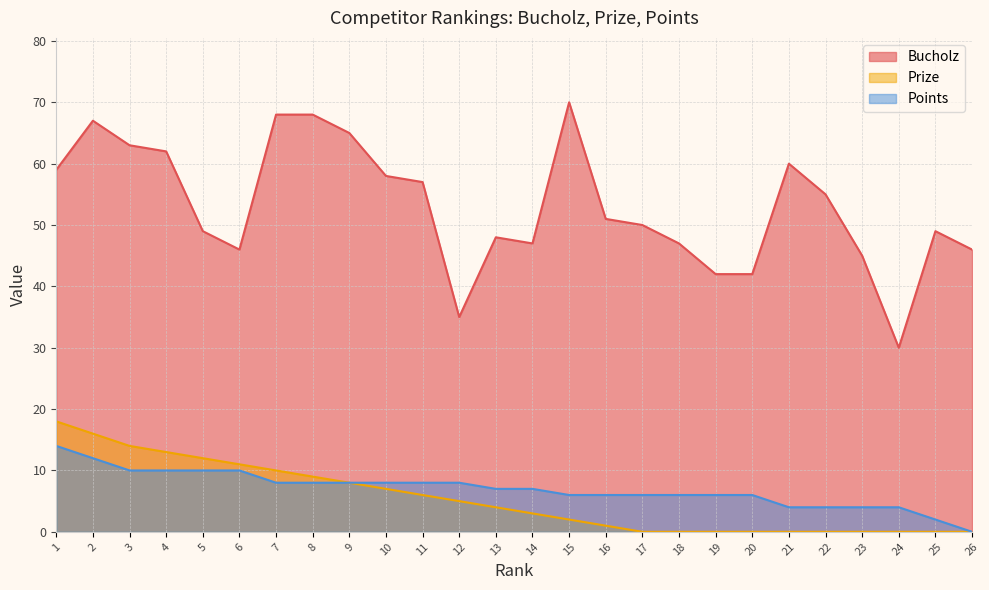

The value of Points at 15 is 9. True or false?

False